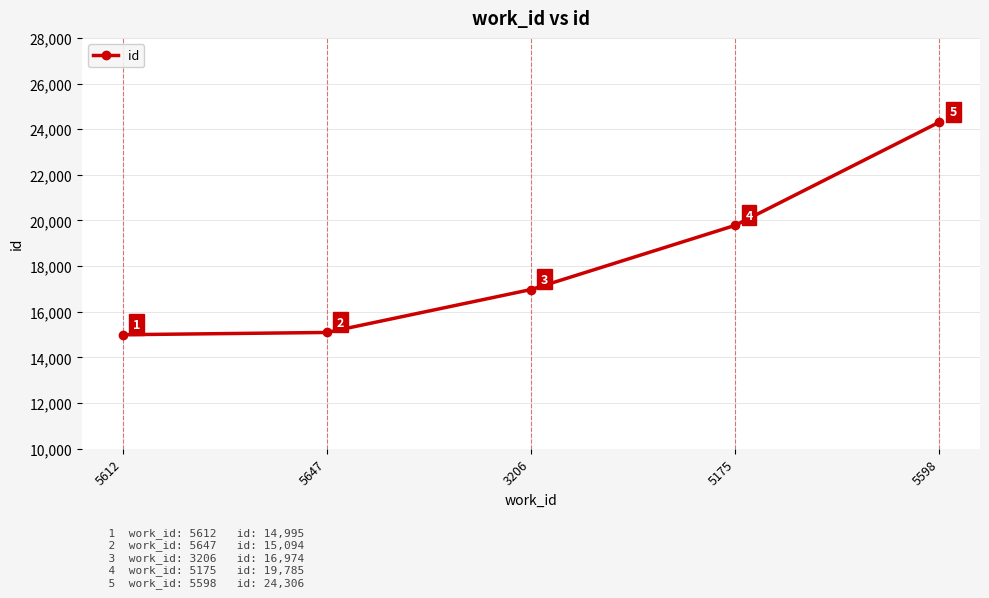

What is the greatest value displayed?

24306